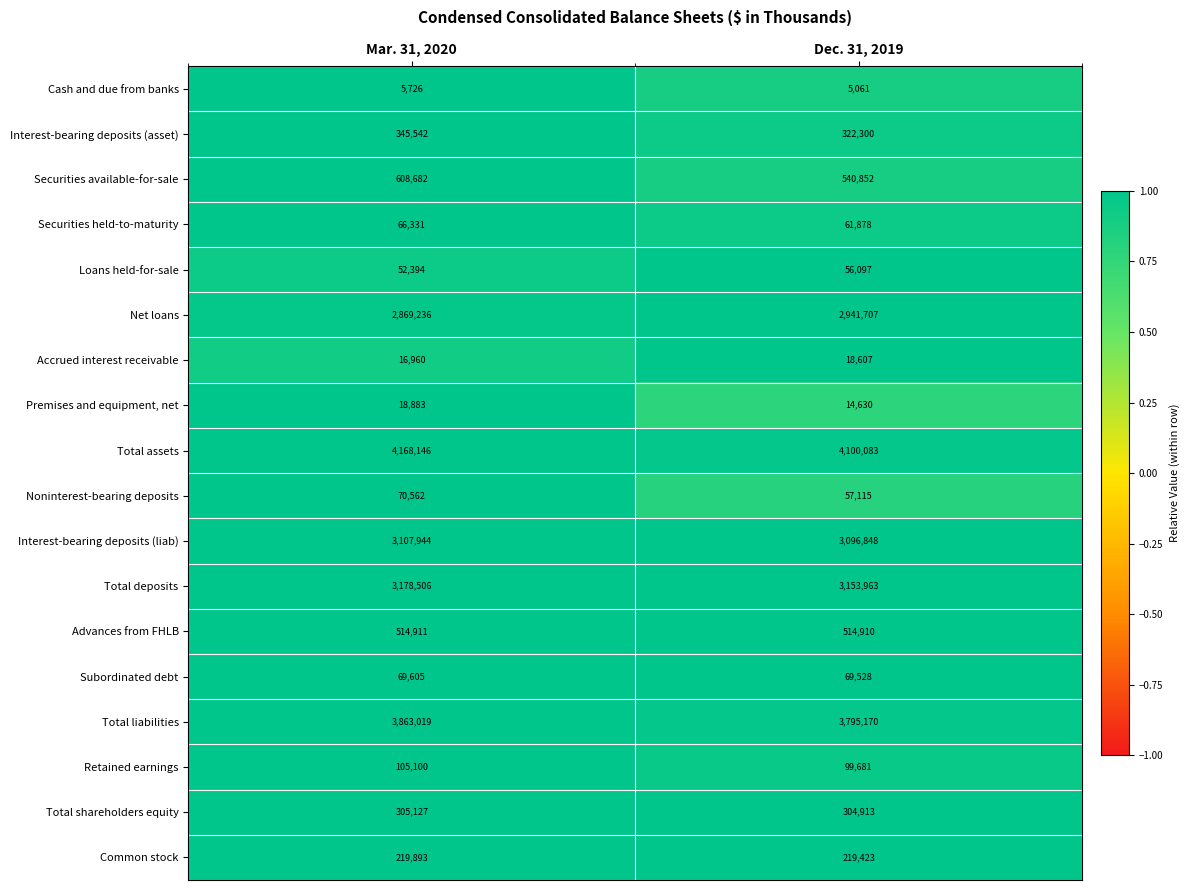

Which series changed the most between Mar. 31, 2020 and Dec. 31, 2019?

Net loans